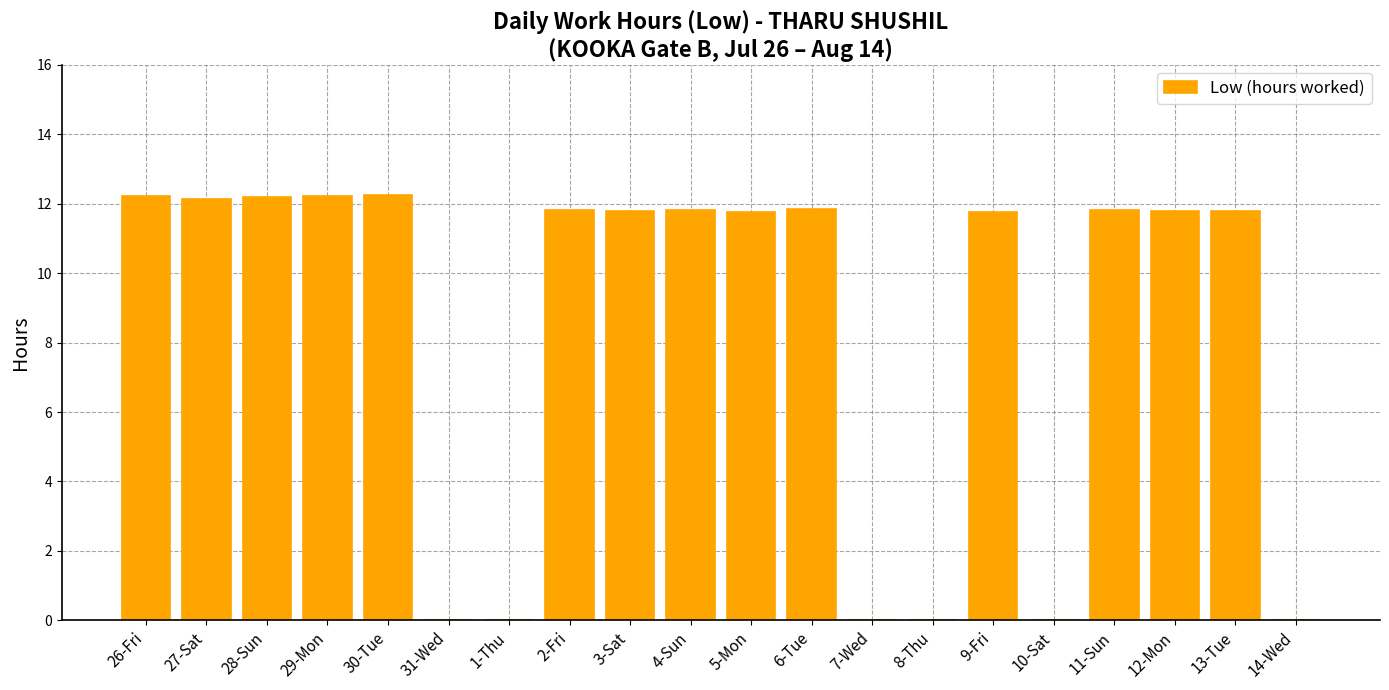

What is the greatest value displayed?

12.3